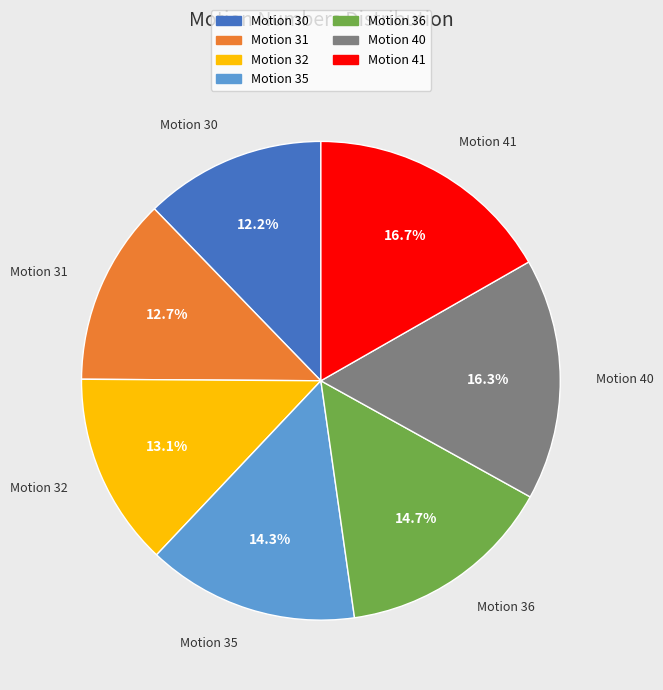

What percentage is the Motion 41 slice, to the nearest percent?

17%